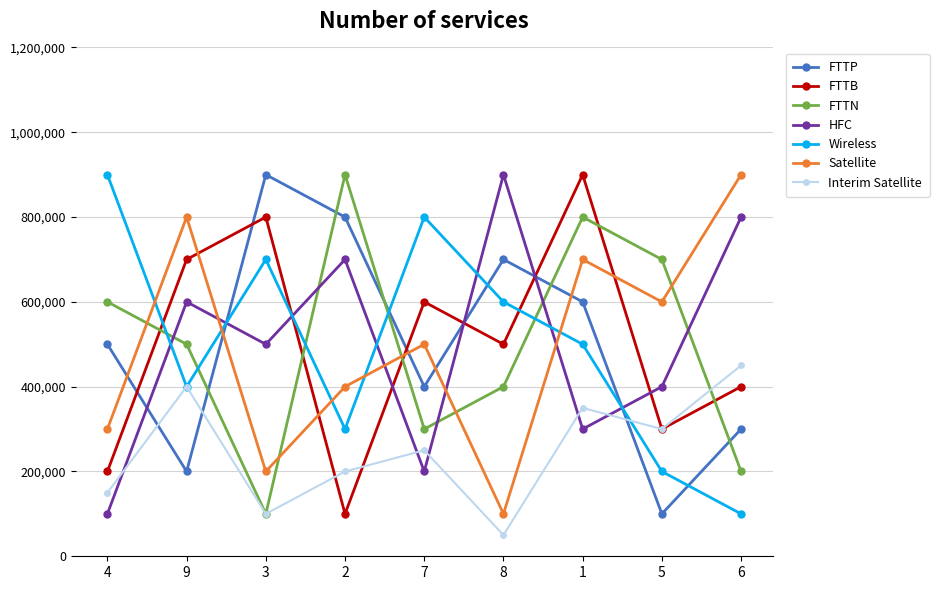

At how many categories does at least one series exceed 524572?

9